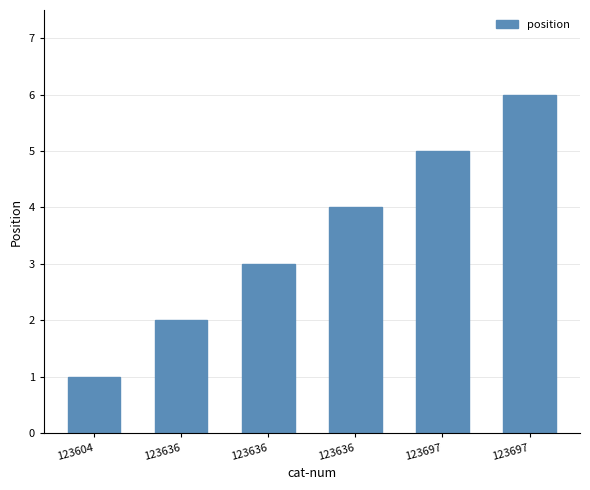

What is the sum of the values at 123636 and 123636?

5